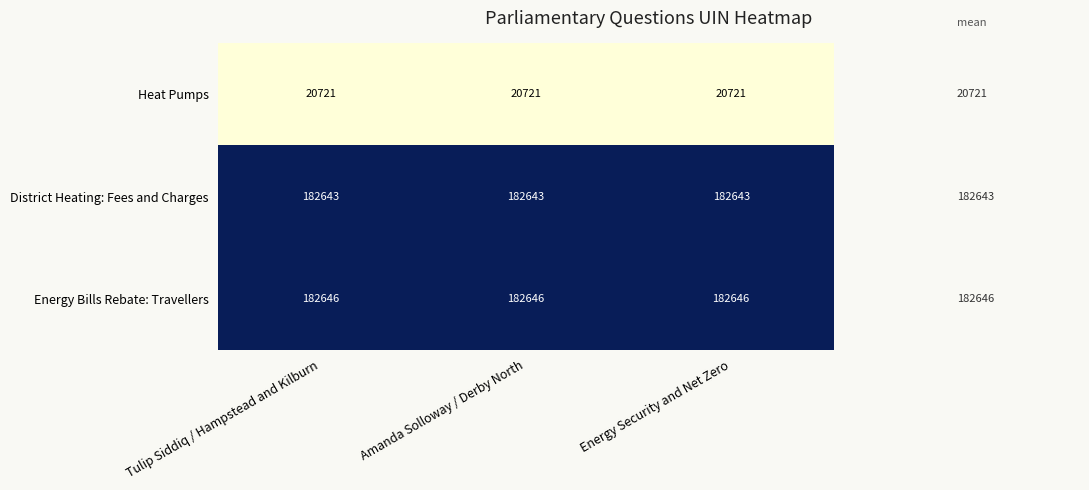

Rank the series by their maximum value, from highest to lowest.

Energy Bills Rebate: Travellers, District Heating: Fees and Charges, Heat Pumps